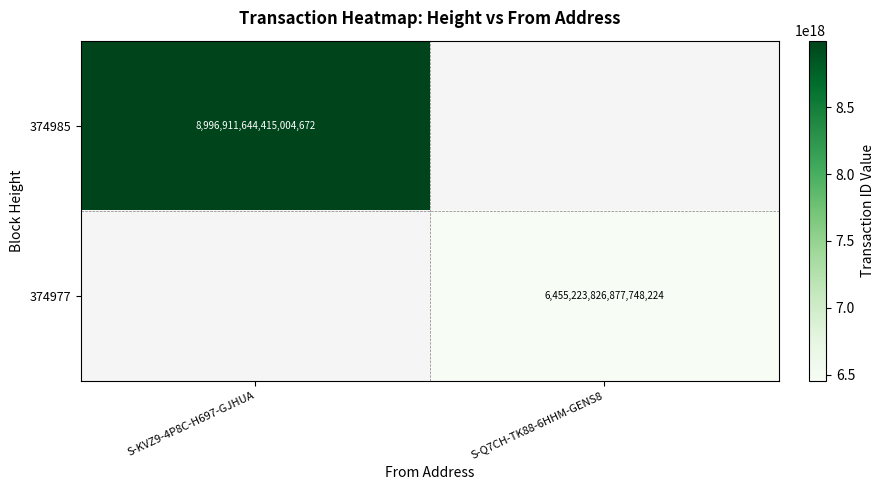

The value of 374977 at S-Q7CH-TK88-6HHM-GENS8 is 6455223826877748224. True or false?

True